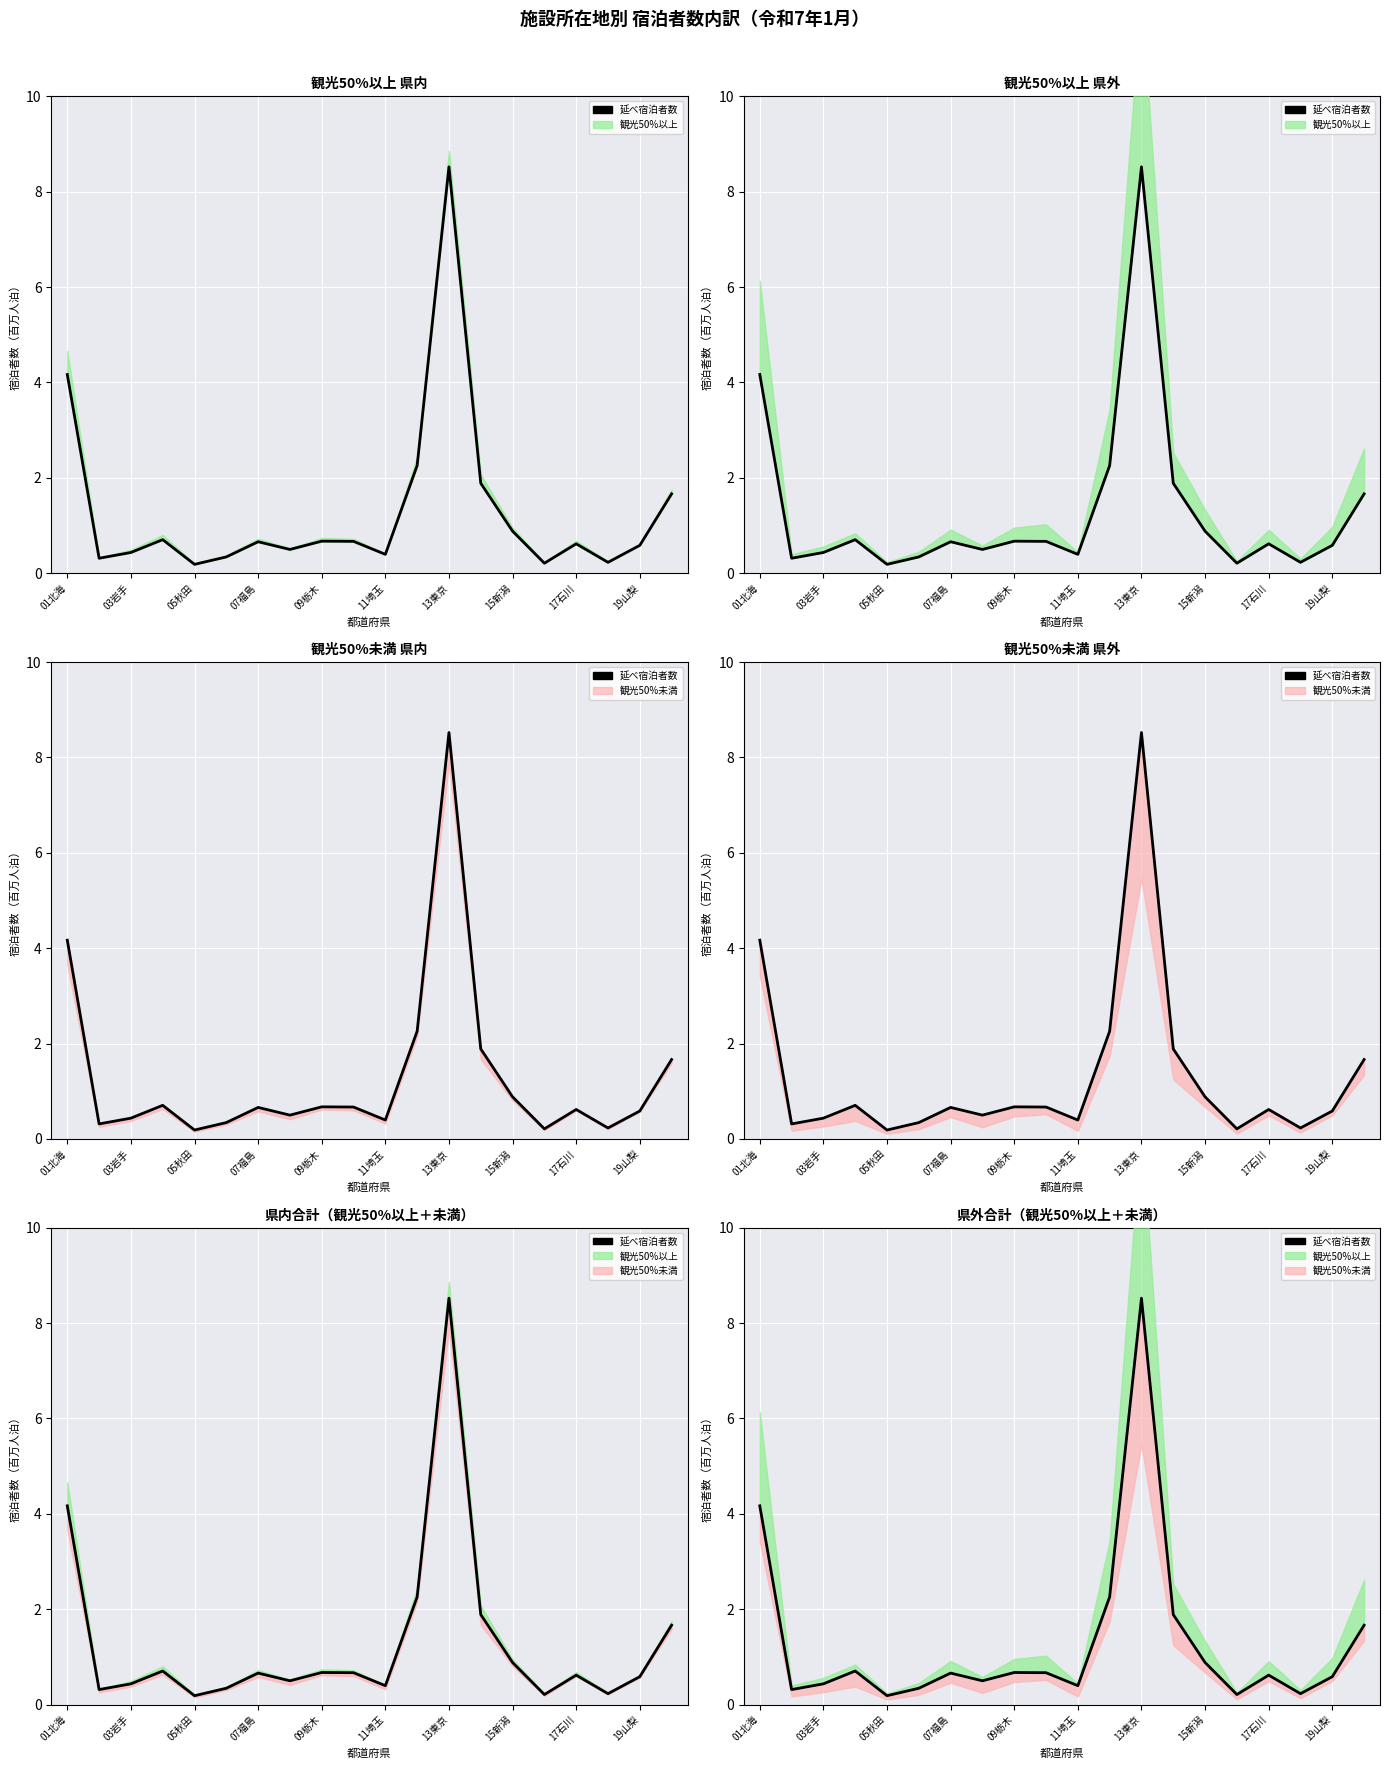

True or false: there are more than 1 points higher than both neighbors.

True